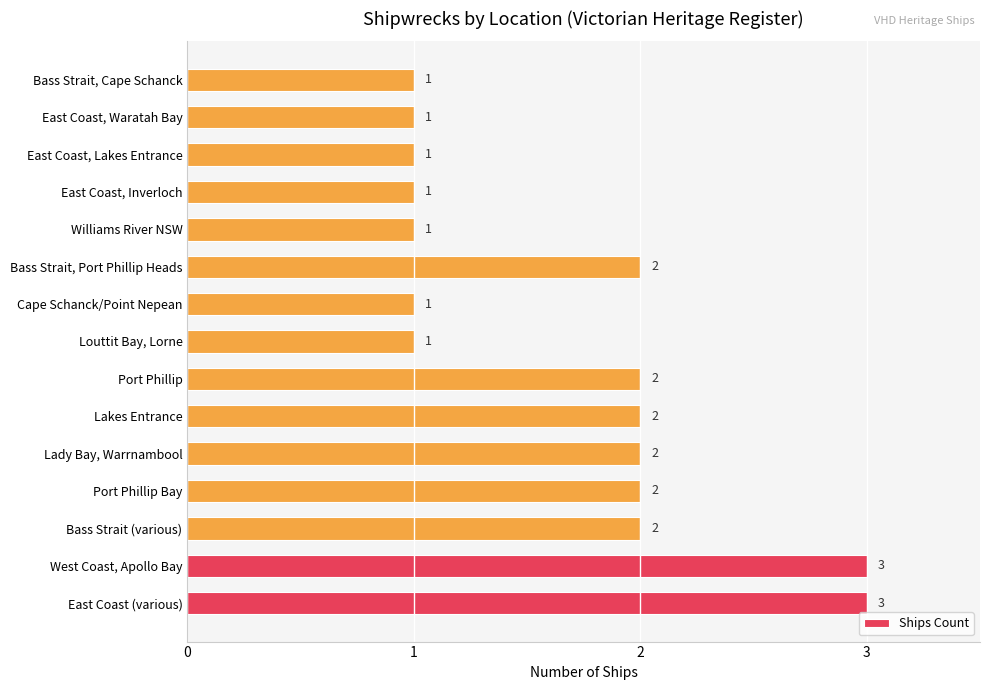

Reading bottom to top, what are all the values shown in this chart?

East Coast (various)=3	West Coast, Apollo Bay=3	Bass Strait (various)=2	Port Phillip Bay=2	Lady Bay, Warrnambool=2	Lakes Entrance=2	Port Phillip=2	Louttit Bay, Lorne=1	Cape Schanck/Point Nepean=1	Bass Strait, Port Phillip Heads=2	Williams River NSW=1	East Coast, Inverloch=1	East Coast, Lakes Entrance=1	East Coast, Waratah Bay=1	Bass Strait, Cape Schanck=1